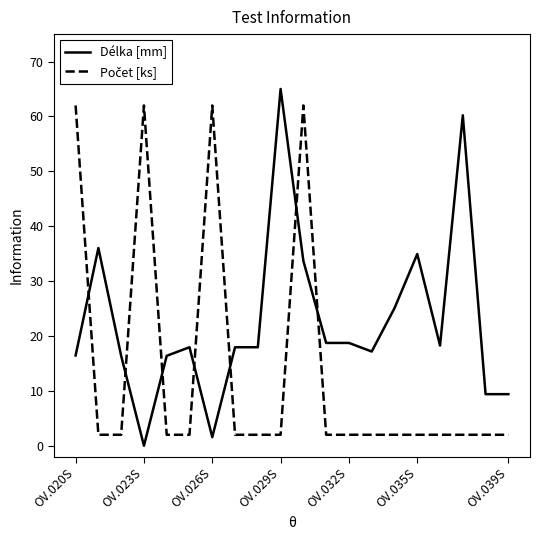

Which series has the largest total across all categories?

Délka [mm]